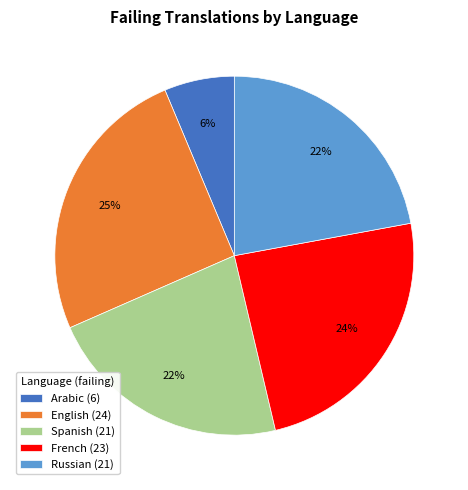

Count the number of slices in the pie.

5